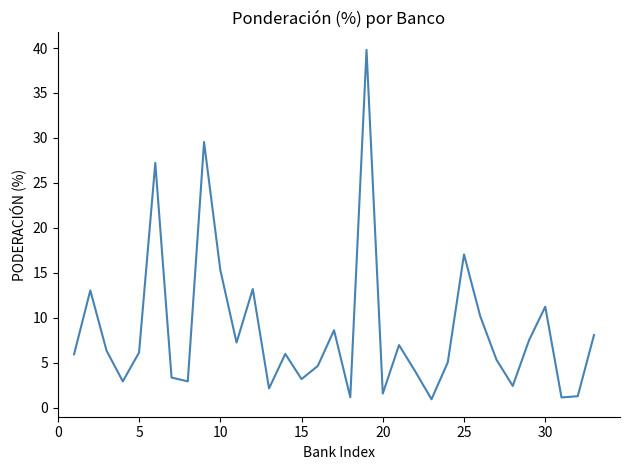

What is the difference between the maximum and second lowest values?

38.6